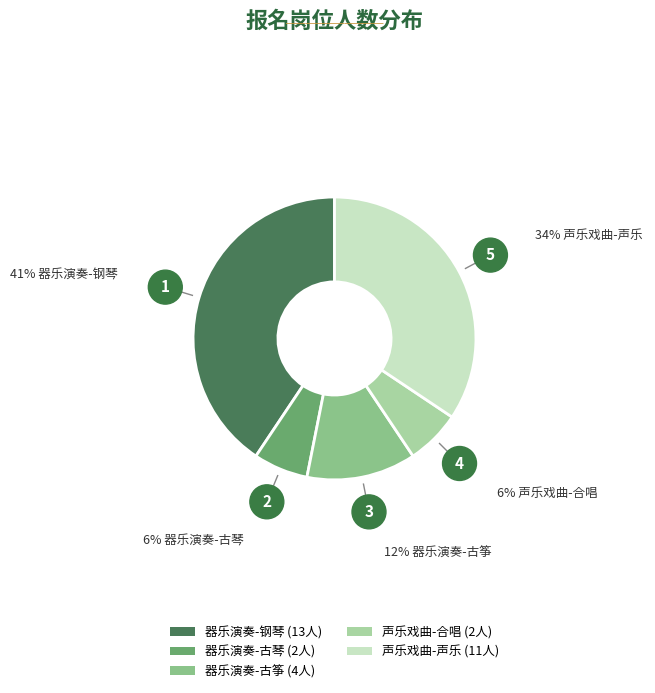

Is it true that 声乐戏曲-合唱 is 6% of the pie?

True